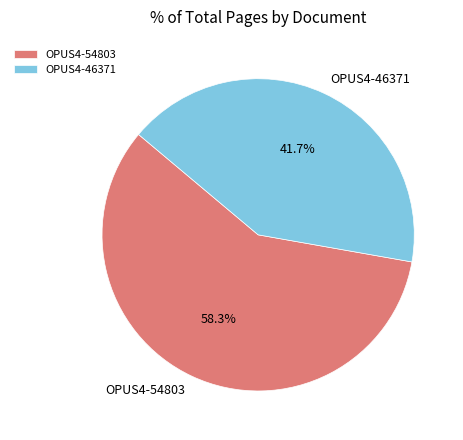

Does OPUS4-54803 represent more than half of the total?

Yes